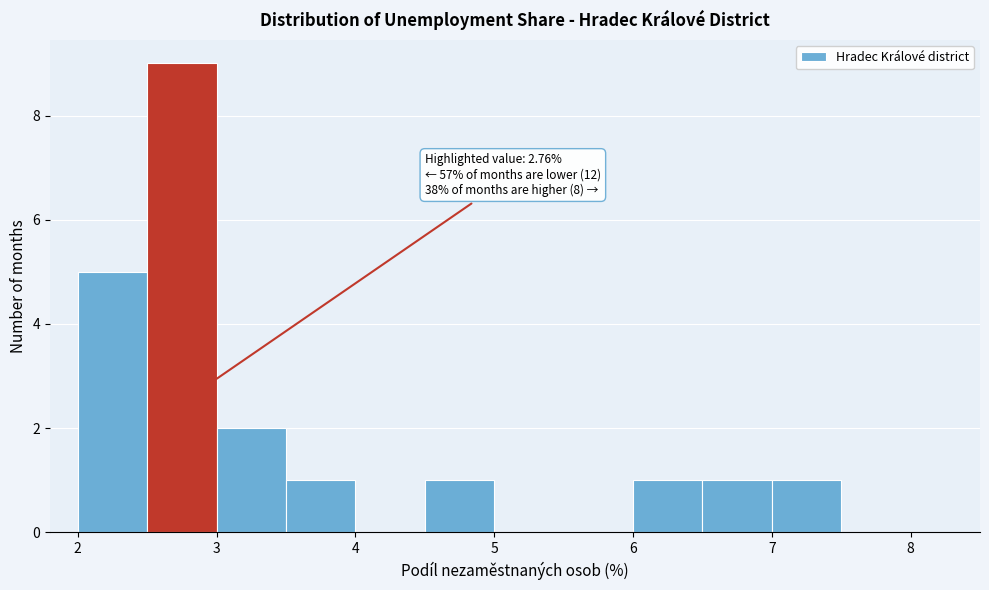

Which range on the x-axis has the tallest bar?

2.5 to 3.0